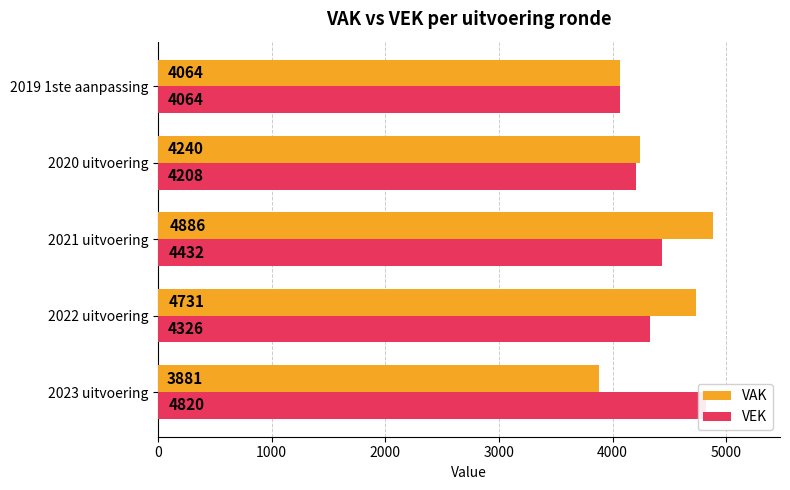

Is it true that VEK equals 7827 at 2021 uitvoering?

False